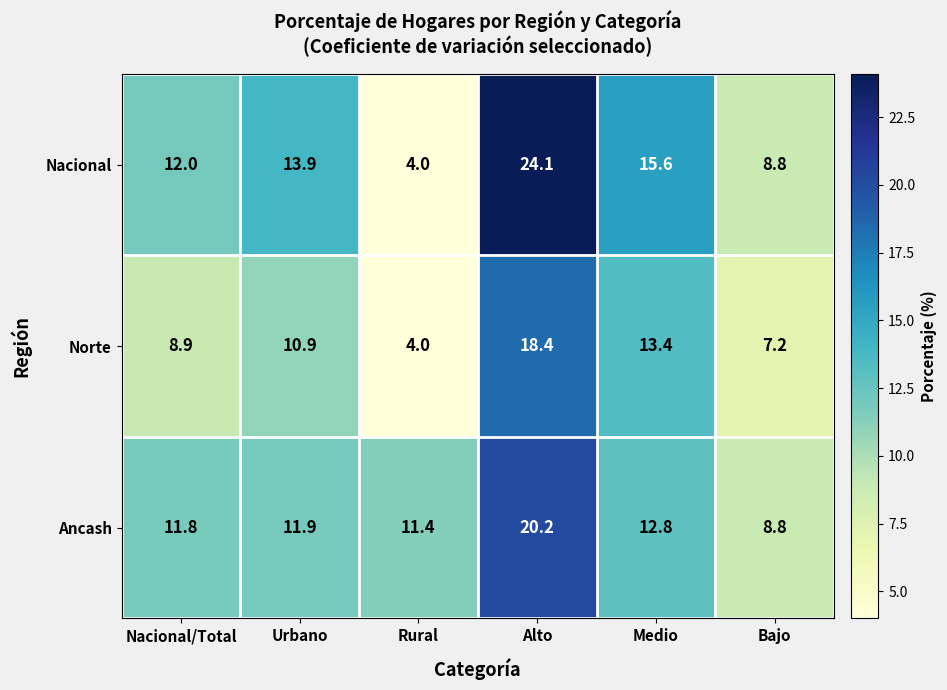

What is the sum of all Norte values?

62.8